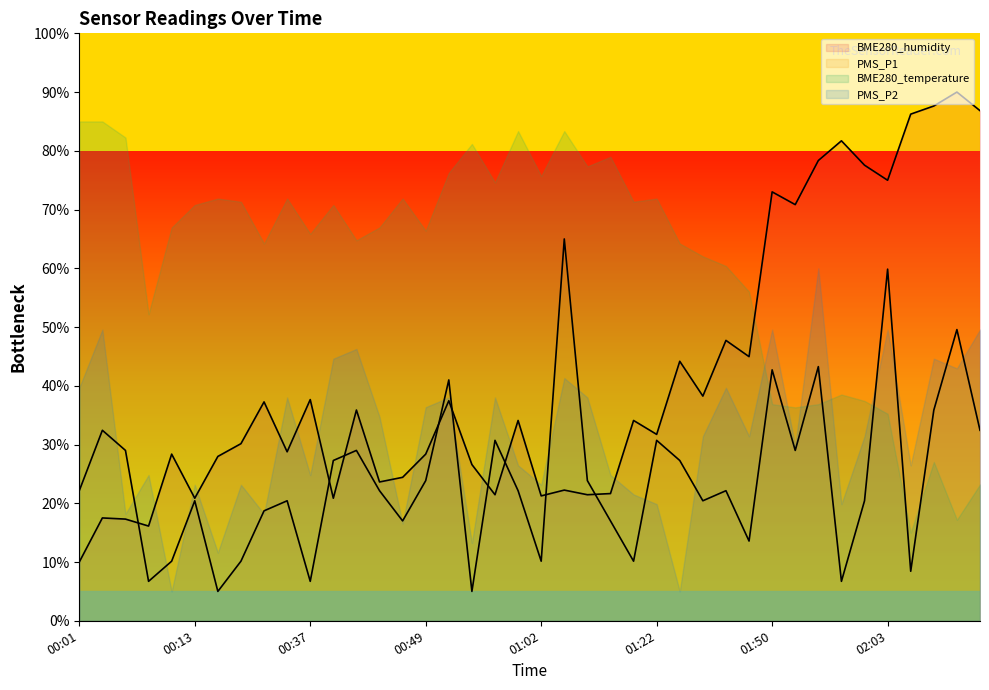

Is it true that BME280_humidity equals 73.0 at 01:50?

True